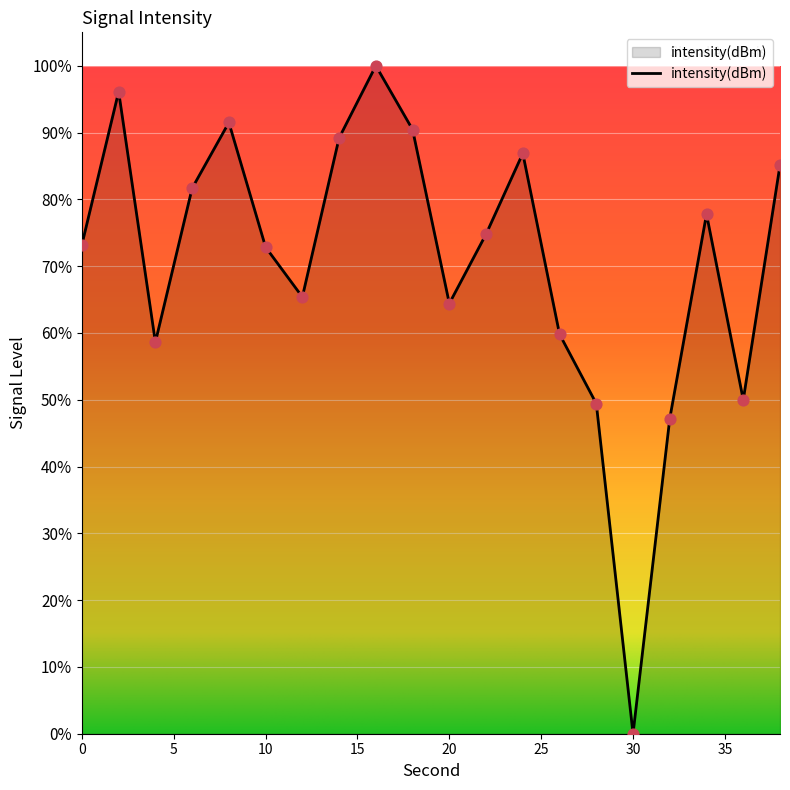

What is the difference between the maximum and minimum values?

100.0